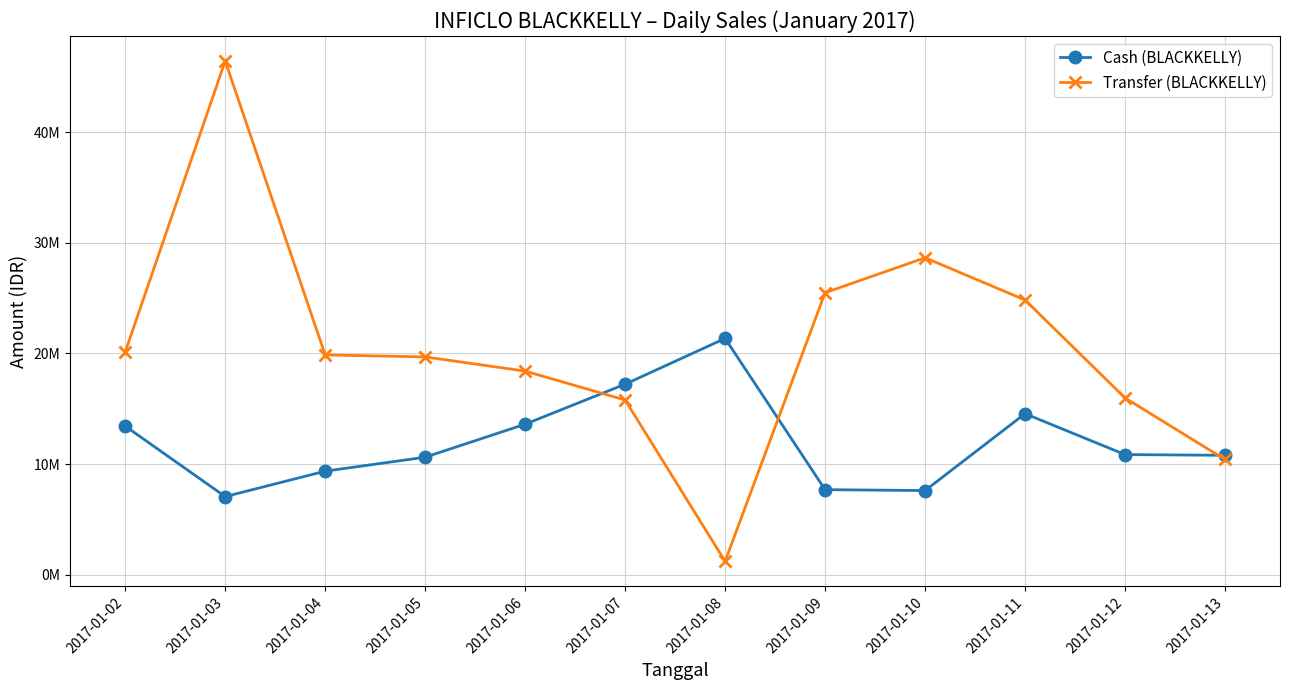

Rank the series by their maximum value, from highest to lowest.

Transfer (BLACKKELLY), Cash (BLACKKELLY)